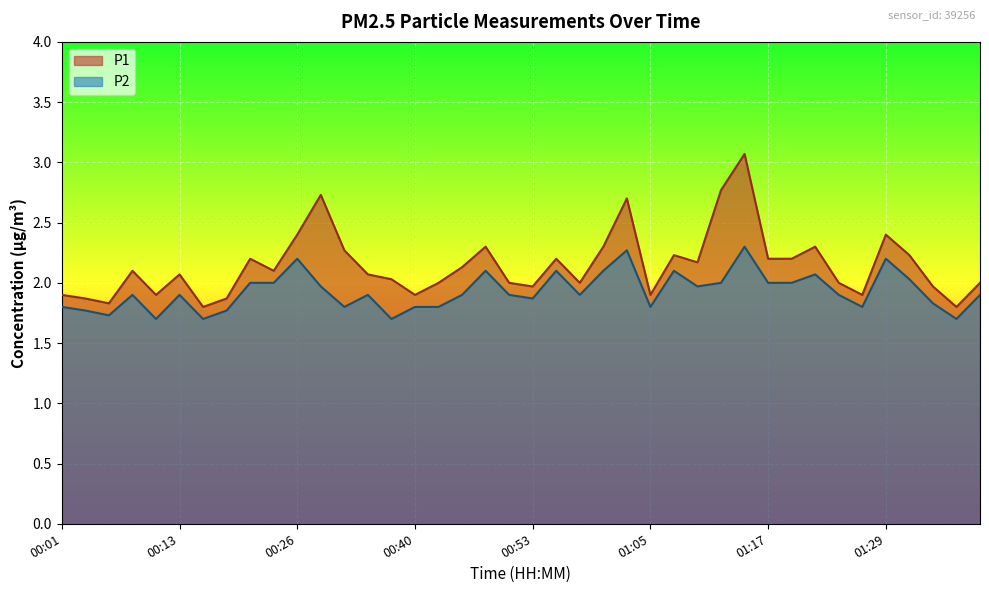

What is the maximum value shown in the chart?

3.1